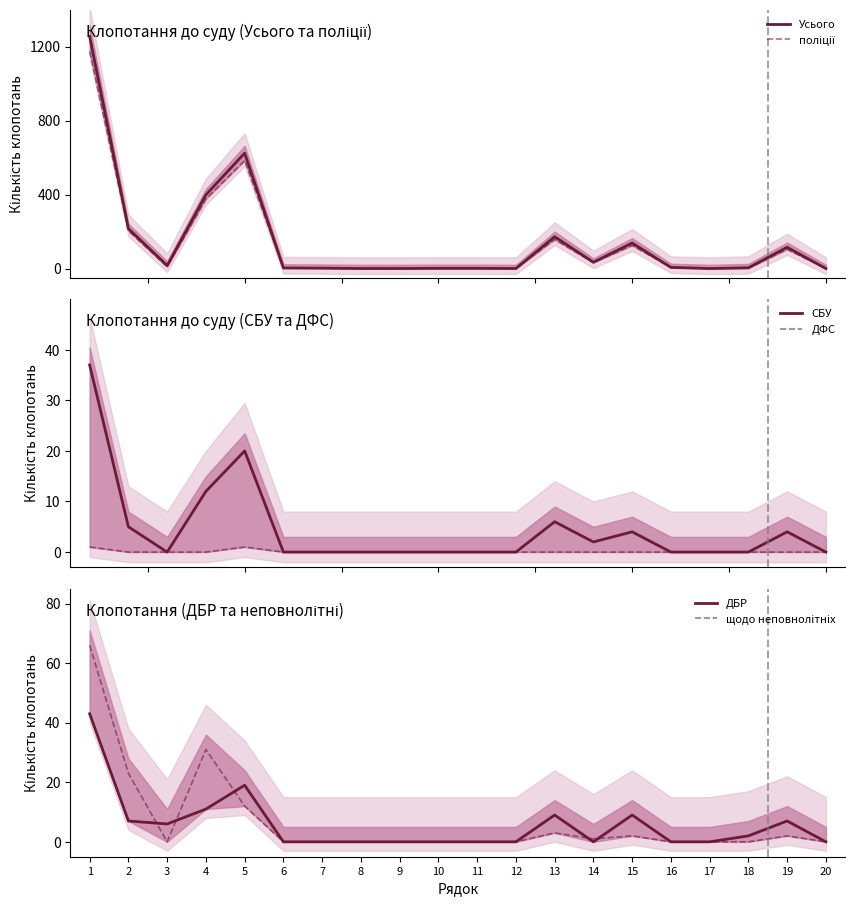

At which category does the chart reach its peak across all series?

1